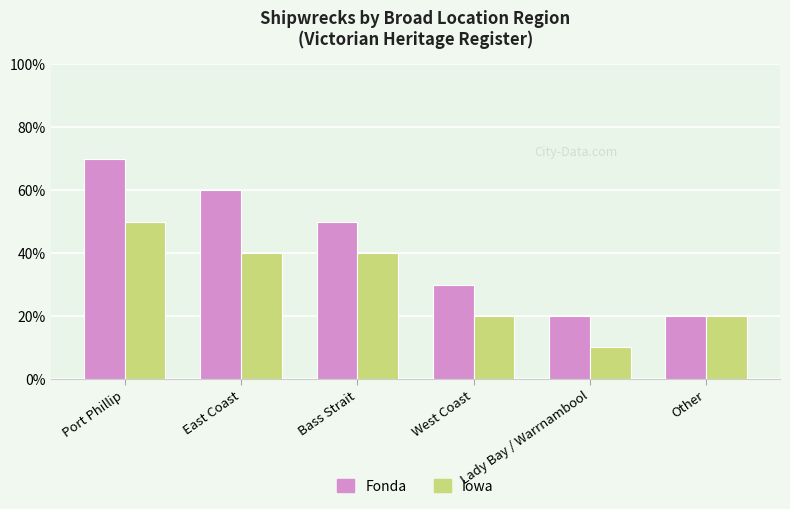

What are all the series names shown in the legend?

Fonda, Iowa